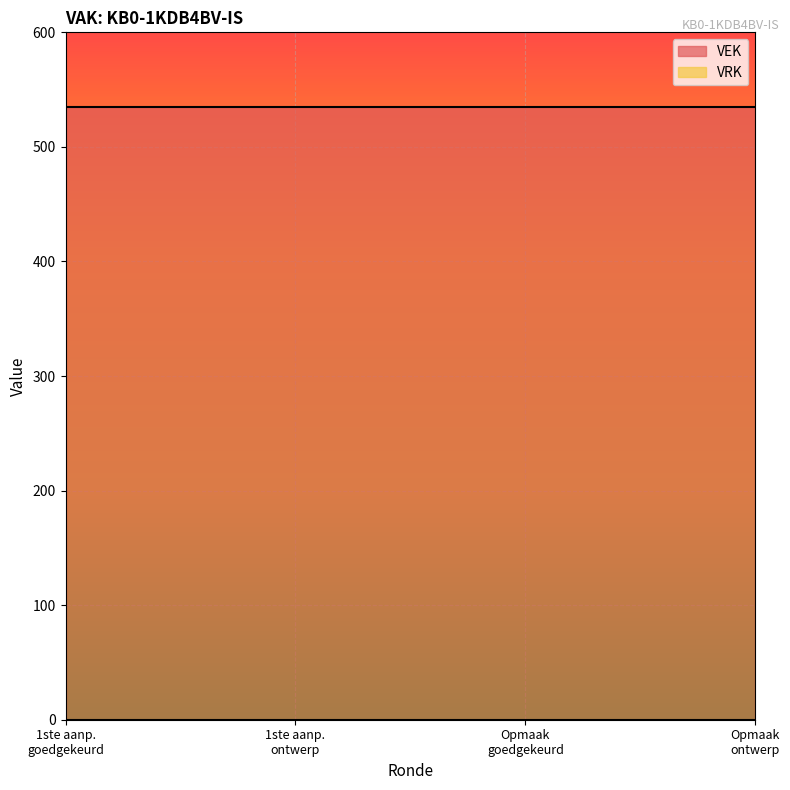

List the series in order of their peak value, lowest first.

VRK, VEK